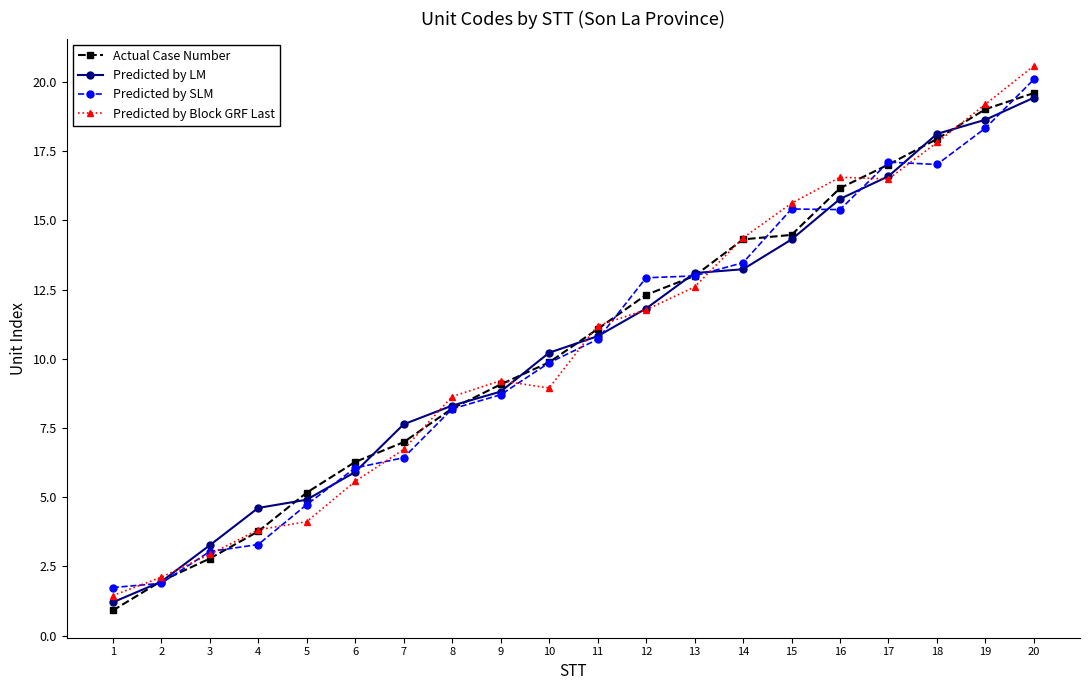

Which series has the widest spread of values?

Predicted by Block GRF Last